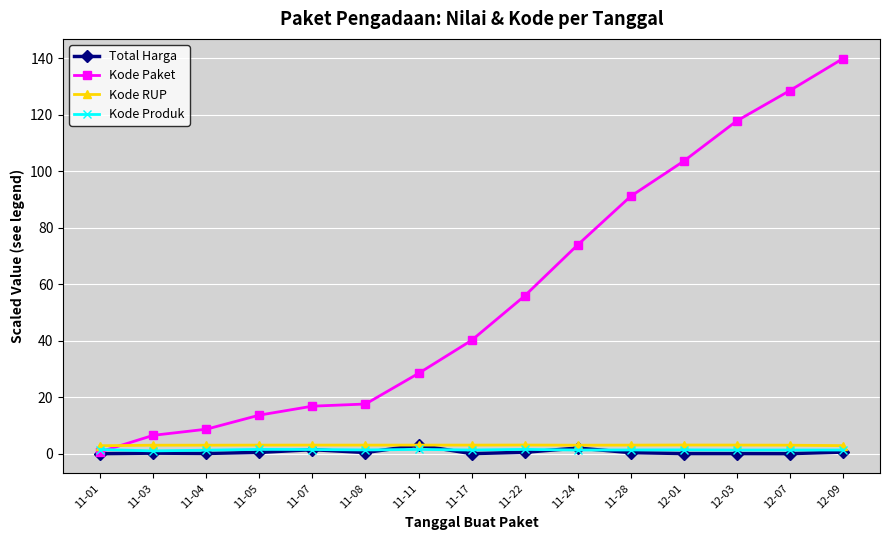

What is the average value of the Kode RUP series?

3.0